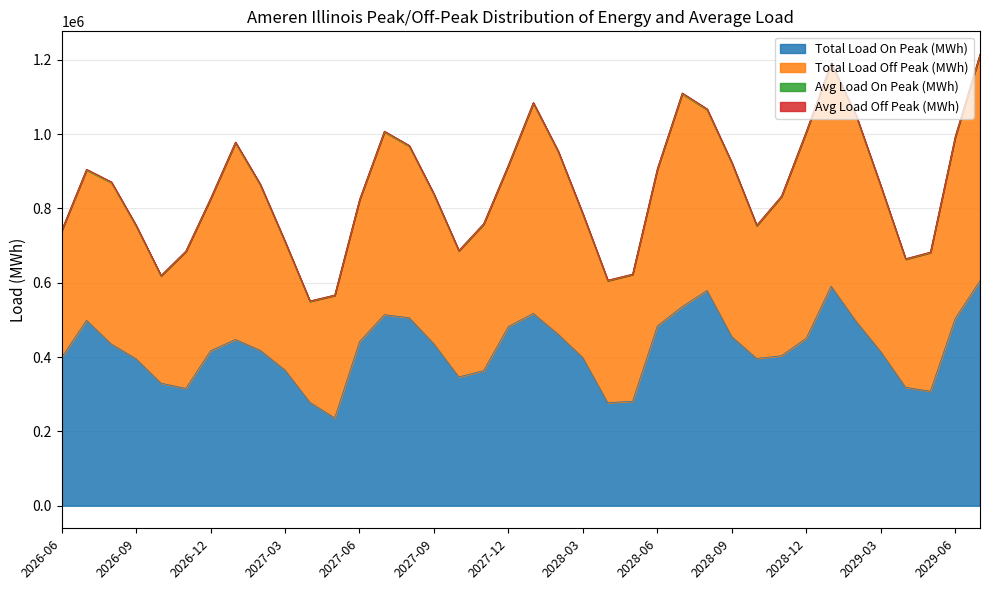

True or false: Avg Load On Peak (MWh) has more than 2 interior local peaks.

True